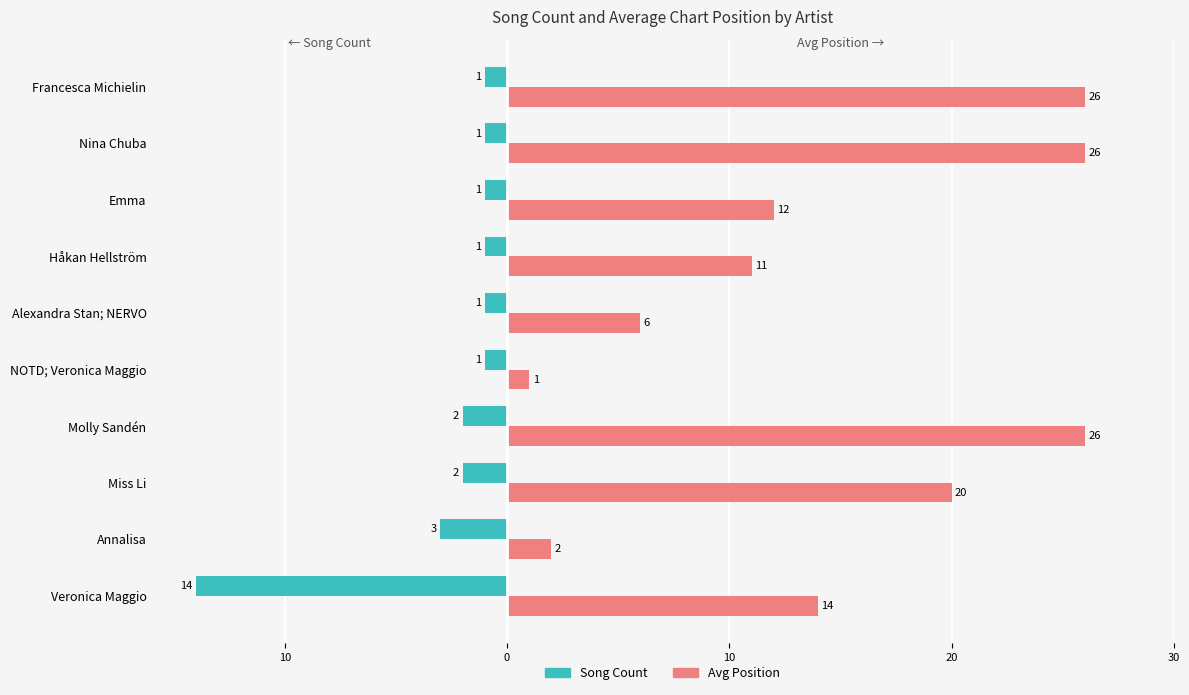

Which series has the largest range (max minus min)?

Avg Position